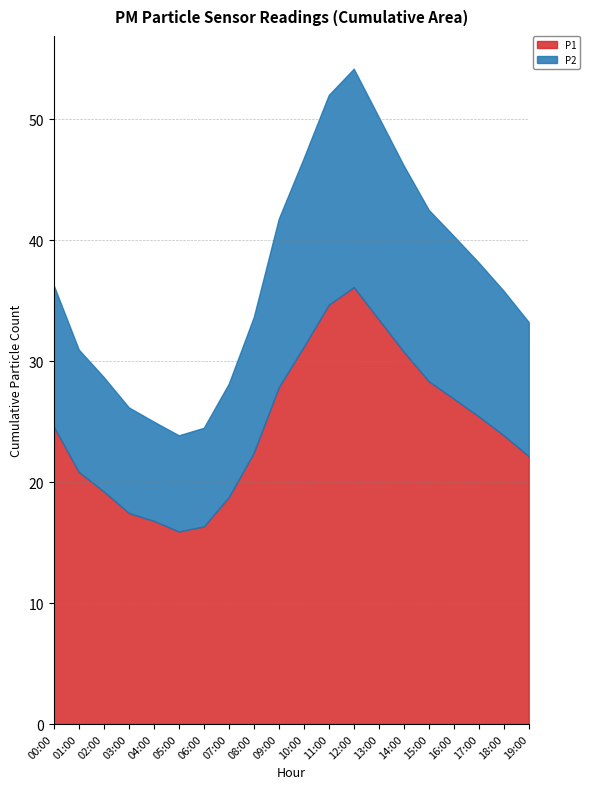

What is the sum of all P2 values?

245.3